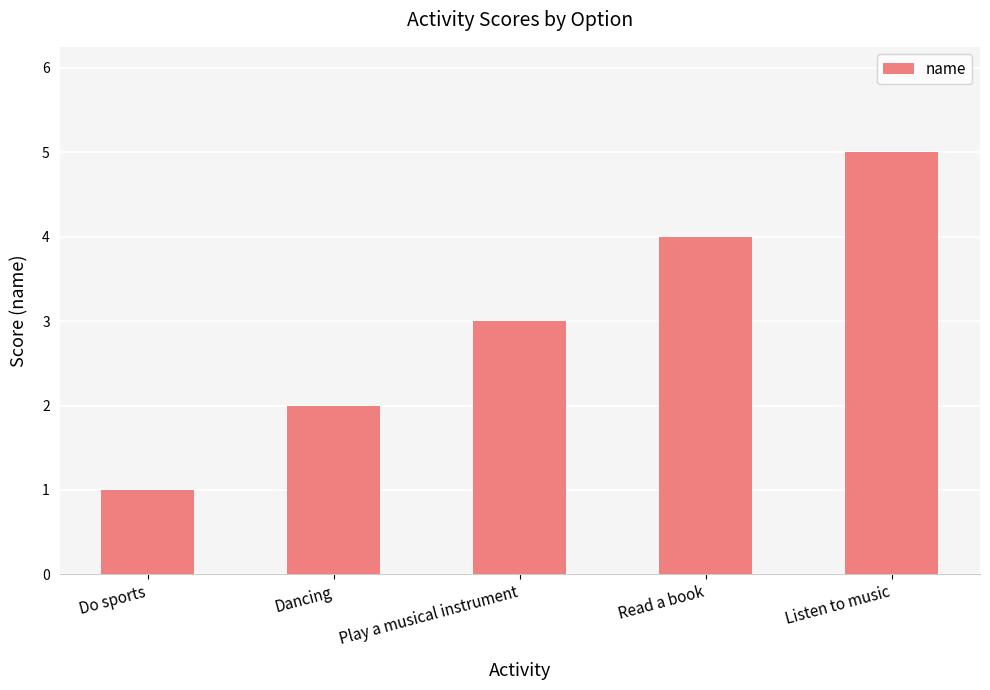

At which category does the chart reach its minimum across all series?

Do sports